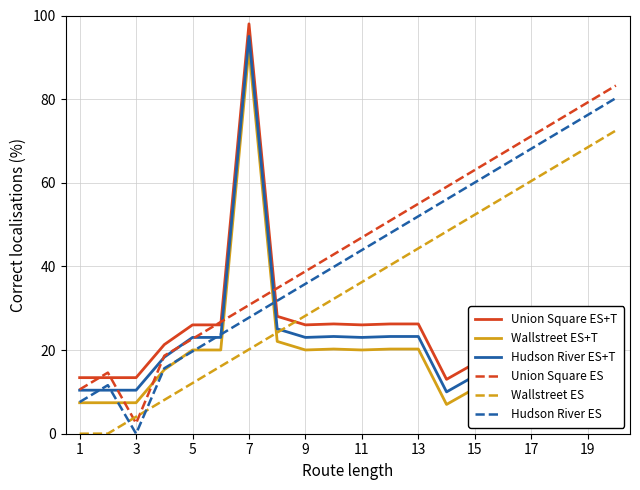

How many lines are shown in the chart?

6